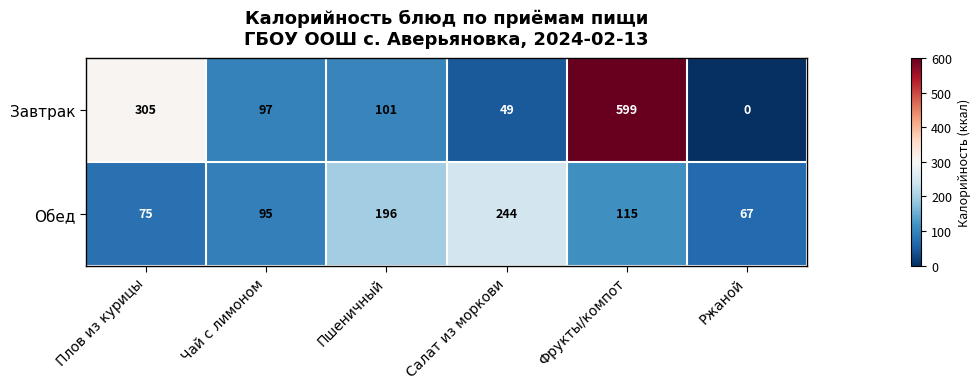

At Пшеничный, list the series in order from smallest to largest.

Завтрак, Обед